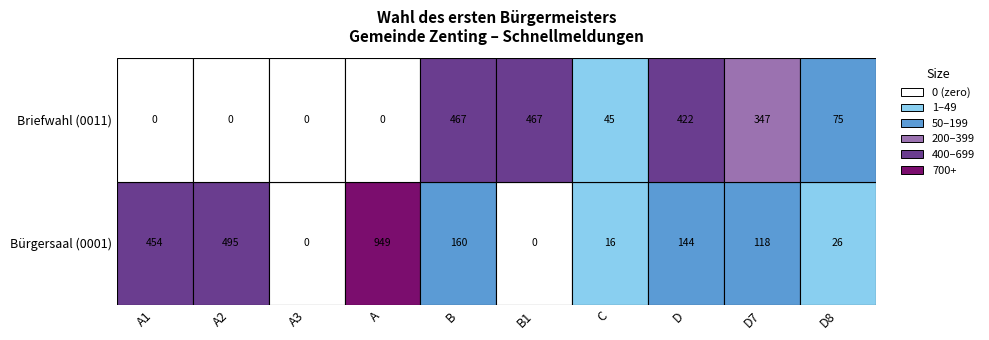

Is it true that C equals 24 at 1?

False